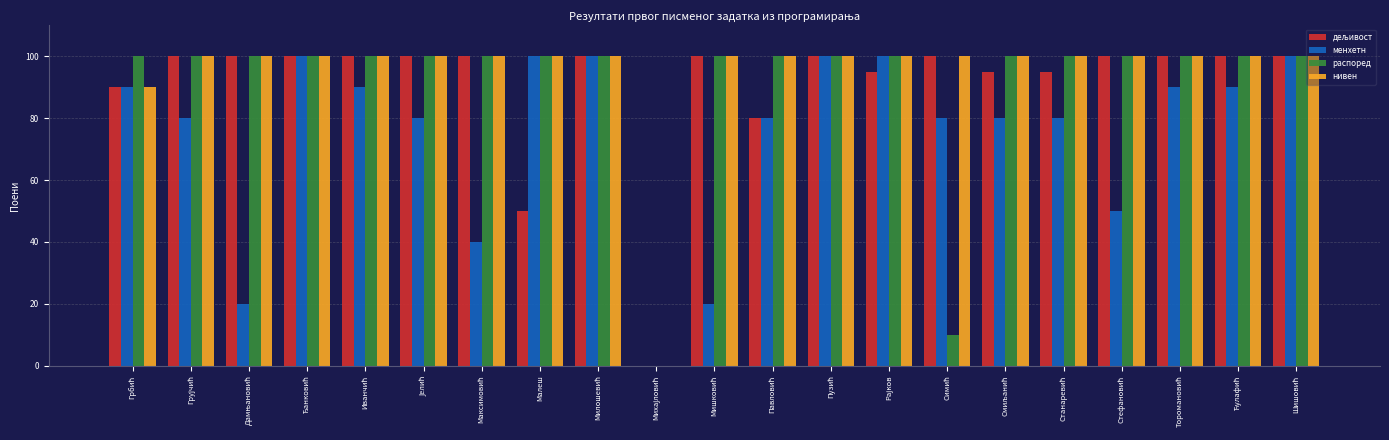

Reading left to right, transcribe all the data shown in this chart.

дељивост: 90	100	100	100	100	100	100	50	100	0	100	80	100	95	100	95	95	100	100	100	100
менхетн: 90	80	20	100	90	80	40	100	100	0	20	80	100	100	80	80	80	50	90	90	100
распоред: 100	100	100	100	100	100	100	100	100	0	100	100	100	100	10	100	100	100	100	100	100
нивен: 90	100	100	100	100	100	100	100	100	0	100	100	100	100	100	100	100	100	100	100	100